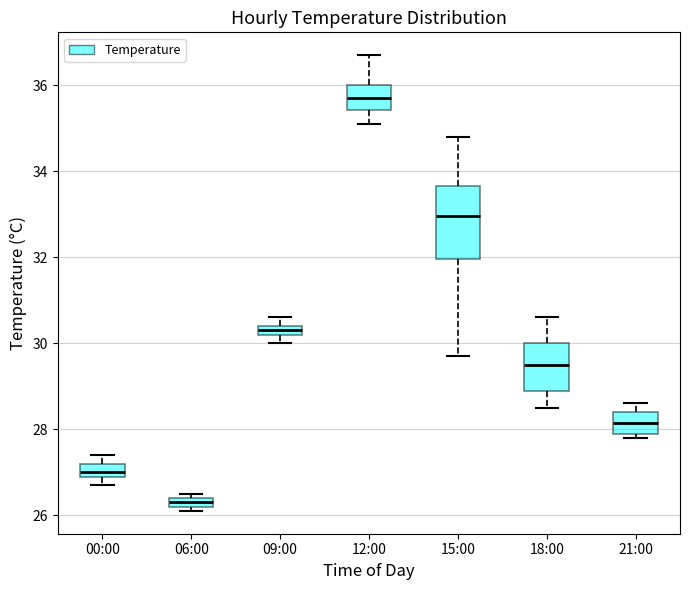

Where does the upper whisker of the box for 21:00 end on the y-axis? The values are not printed on the chart, so give them approximately, as read against the axis.

28.6